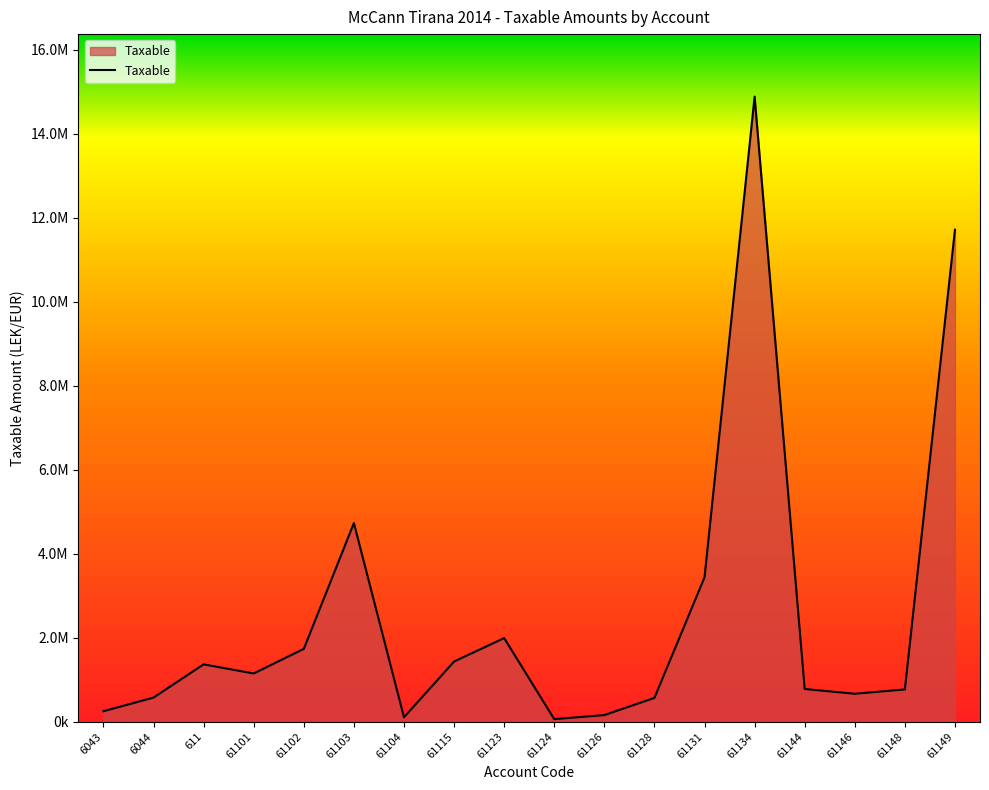

Reading left to right, transcribe all the data shown in this chart.

6043=250227.1	6044=575296.9	611=1366068.5	61101=1149043.7	61102=1735151.5	61103=4731146.9	61104=105900.0	61115=1433753.2	61123=1991862.2	61124=61813.2	61126=157990.0	61128=567460.5	61131=3437988.5	61134=14887859.8	61144=779642.1	61146=666085.5	61148=769080.9	61149=11717876.6